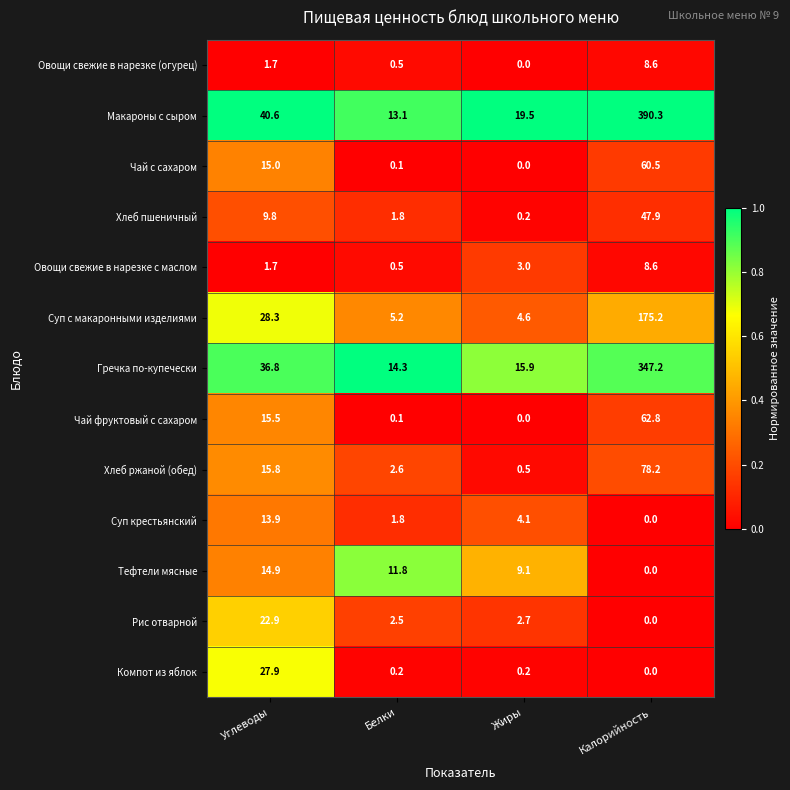

What is the total value across all series at Углеводы?

244.8